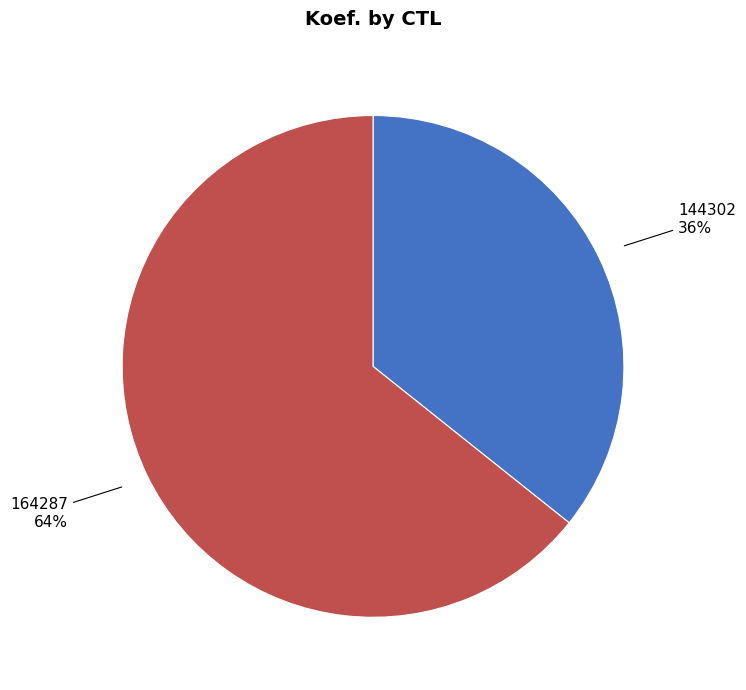

Does any single category account for the majority?

Yes